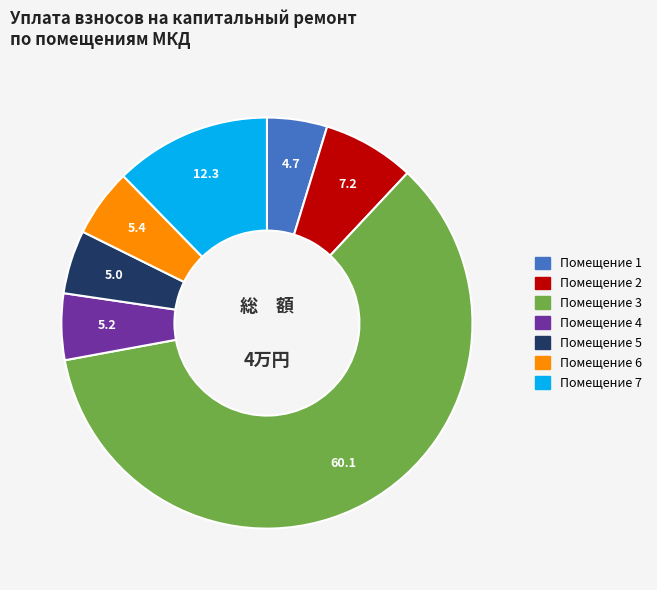

Is there any slice that represents more than half of the pie?

Yes